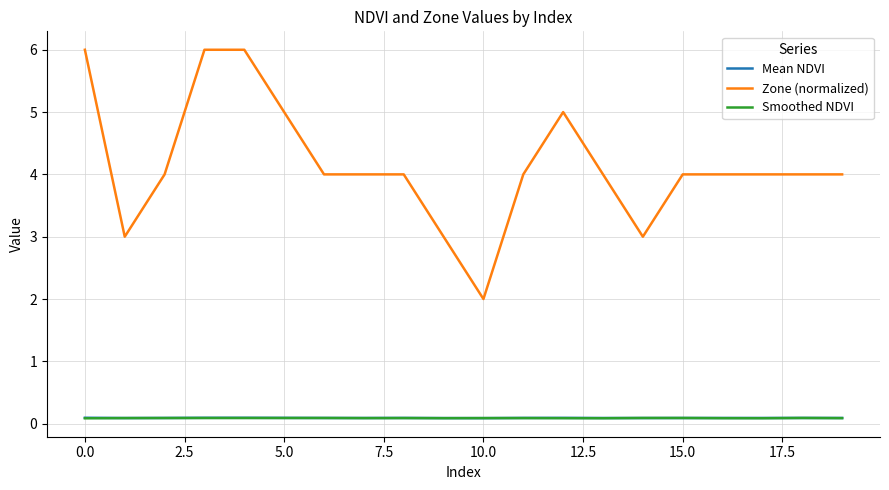

True or false: Zone (normalized) and Smoothed NDVI intersect in this chart.

False